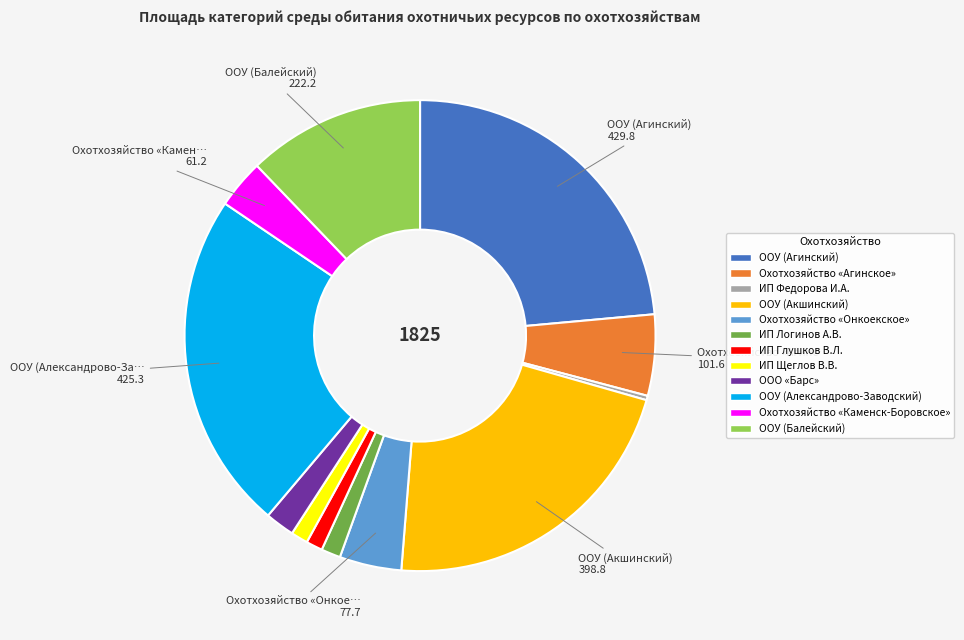

True or false: Охотхозяйство «Онкоекское» accounts for 12% of the total.

False